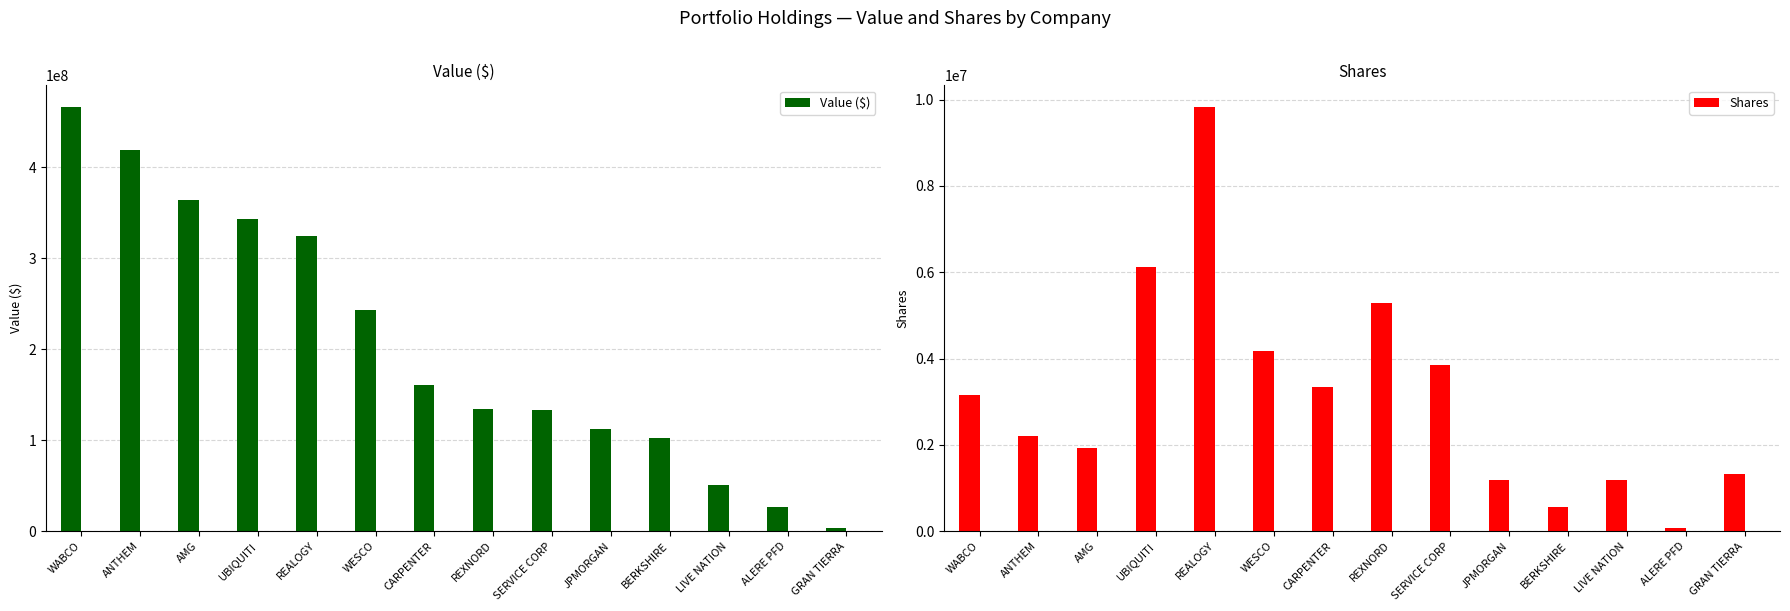

At which label is Value ($) closest to 234722500?

WESCO